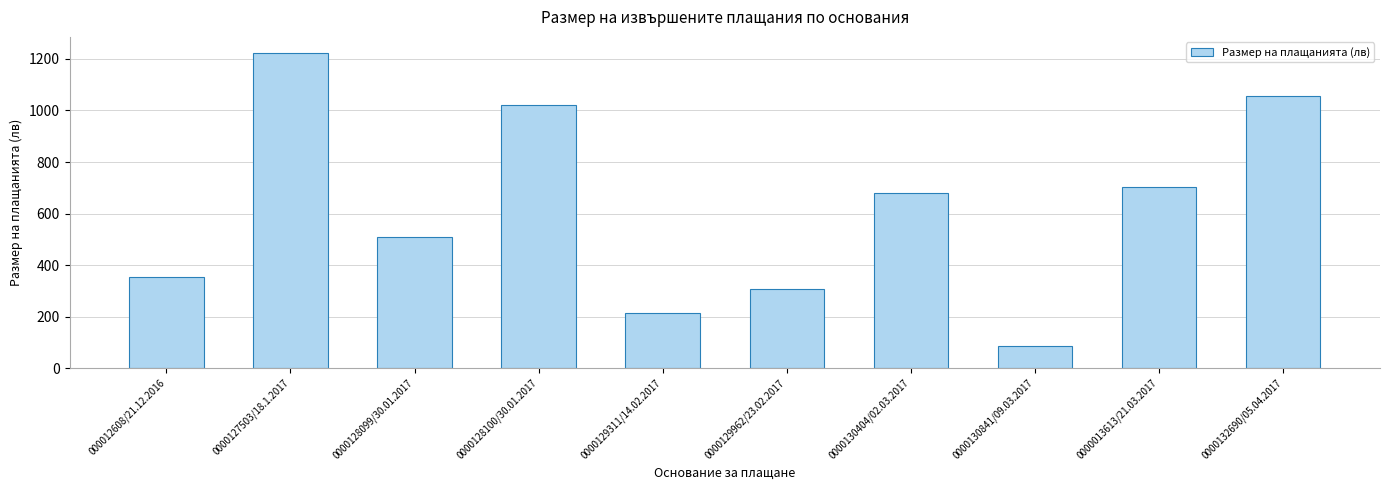

What is the change in value from 000012608/21.12.2016 to 0000129962/23.02.2017?

-46.2